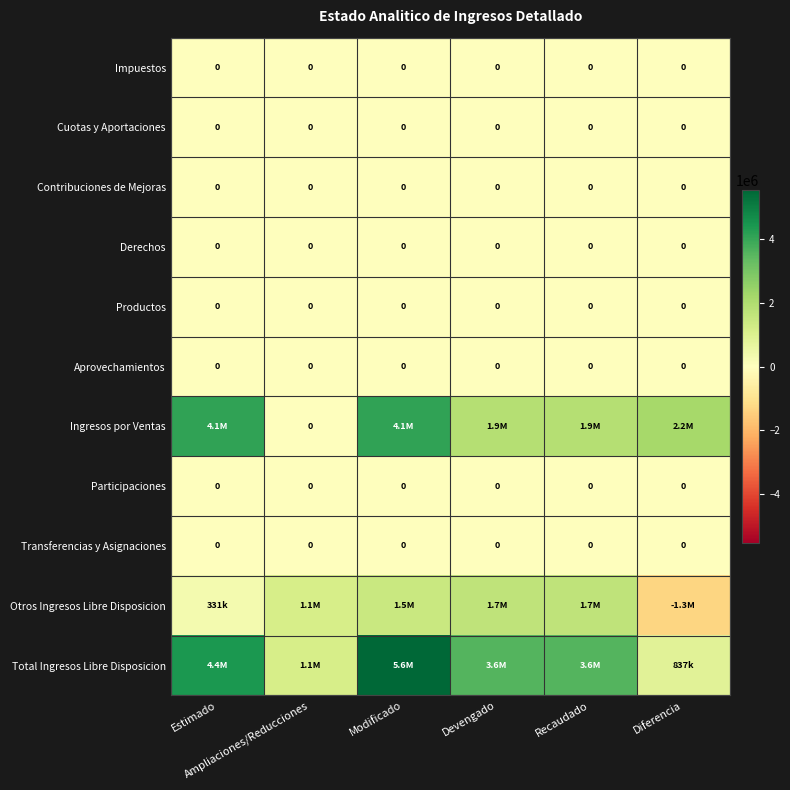

What is the total value across all series at Ampliaciones/Reducciones?

2288830